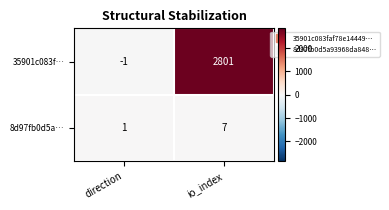

The value of 35901c083f… at io_index is 1303. True or false?

False